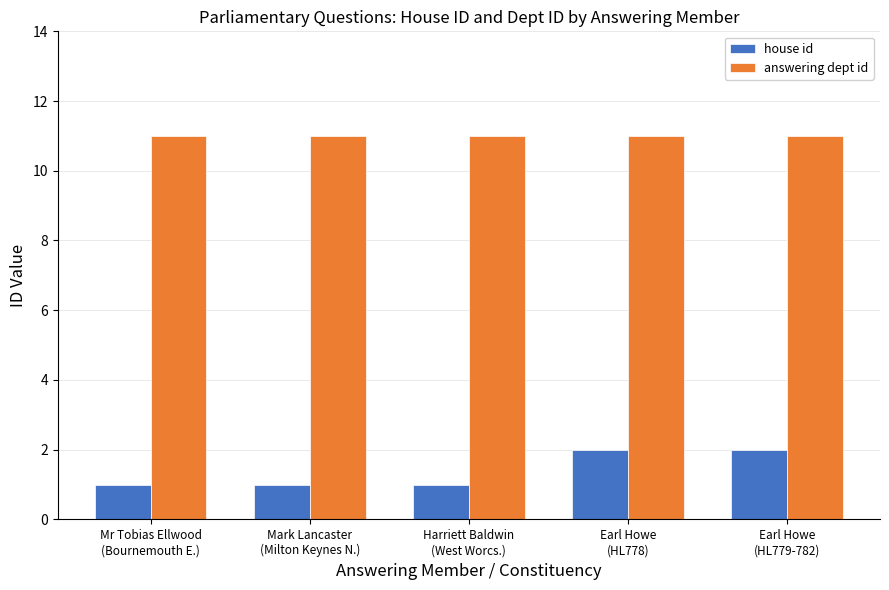

What is the spread (max minus min) of values at Earl Howe
(HL778)?

9